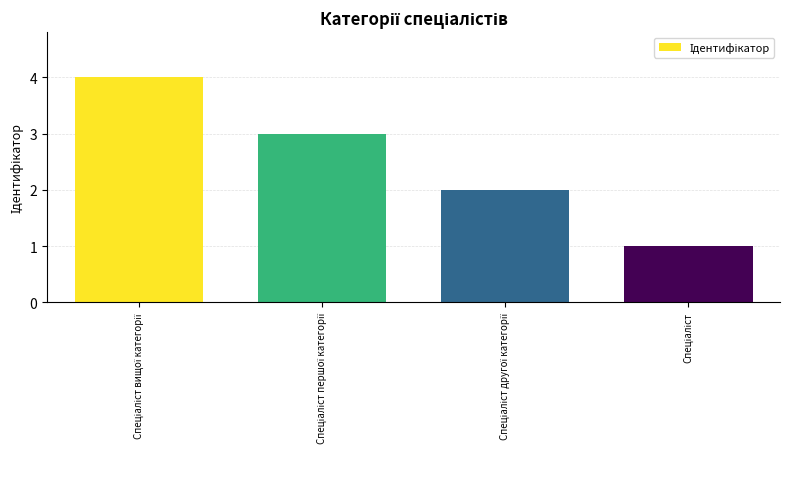

What is the difference between the maximum and minimum values?

3